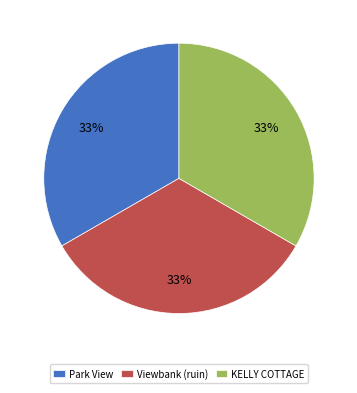

To the nearest percent, what is the average slice percentage?

33%